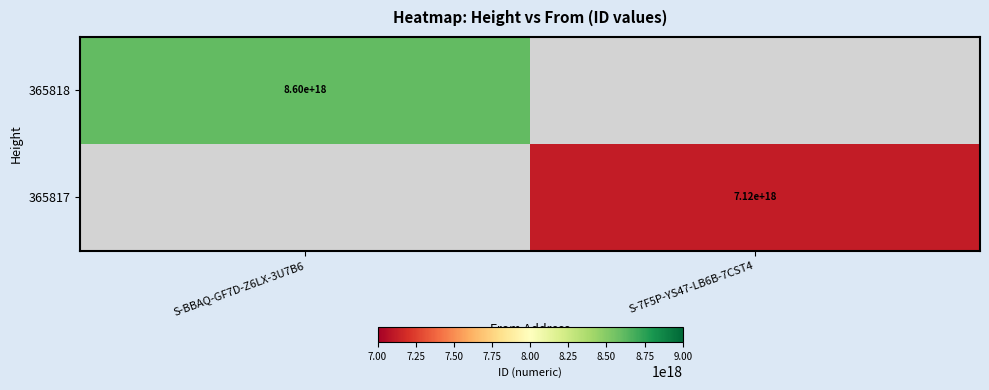

True or false: 365817 has a value of 7120000000000000000 at S-7F5P-YS47-LB6B-7CST4.

True